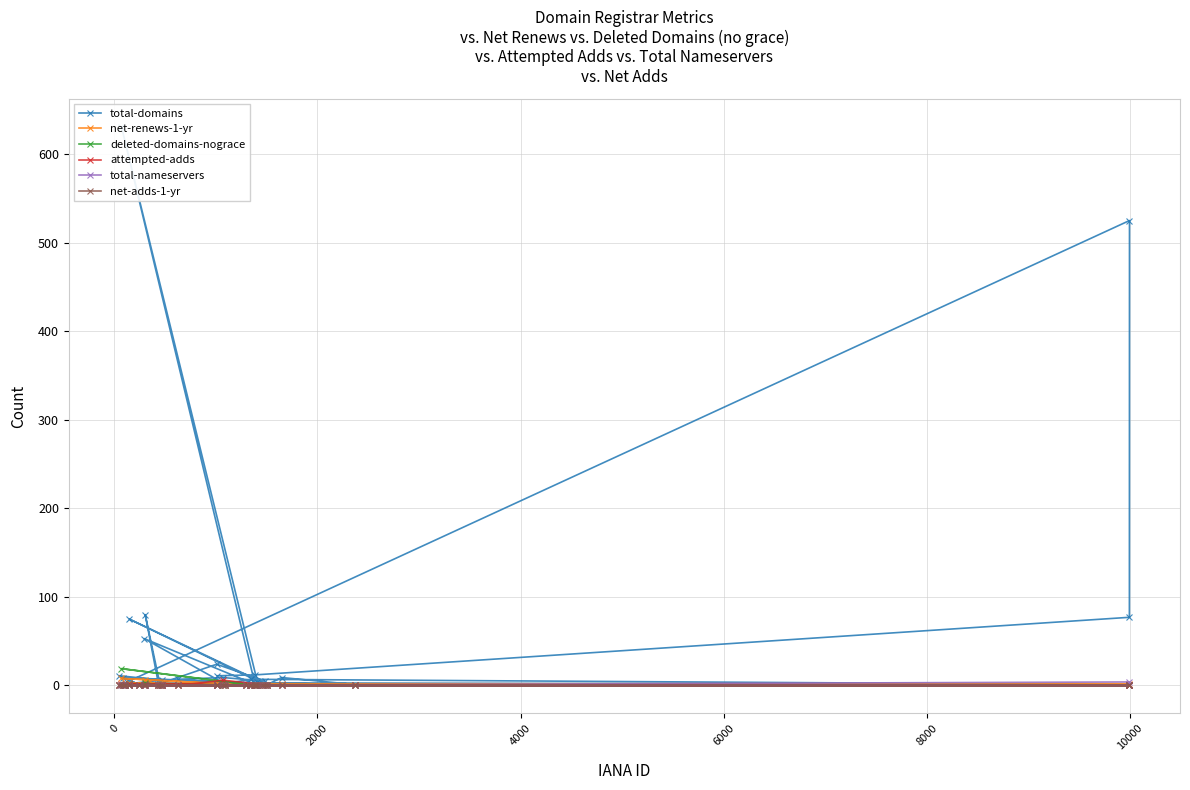

Is this an area chart (filled region under the line)?

No